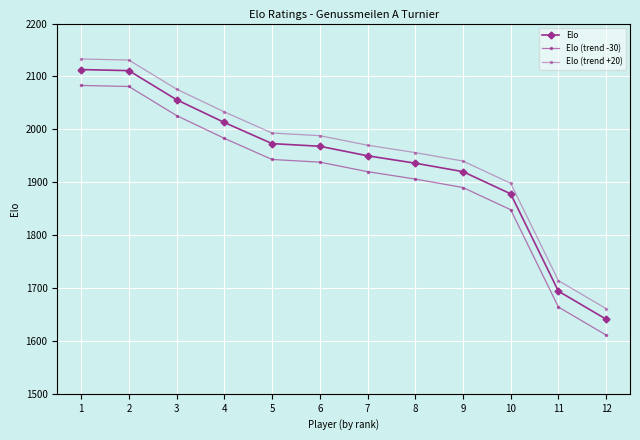

How many data points does each series have?

12